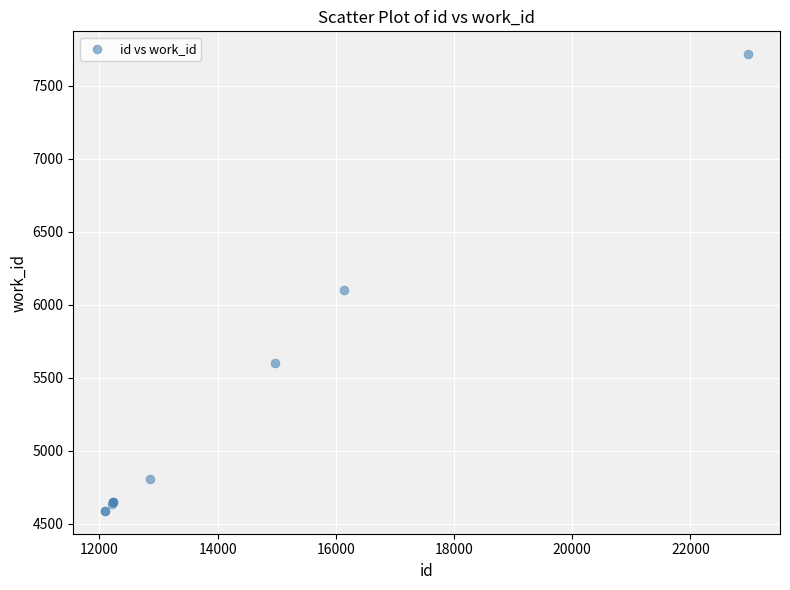

What Y value in the scatter plot is closest to 6152?

6101